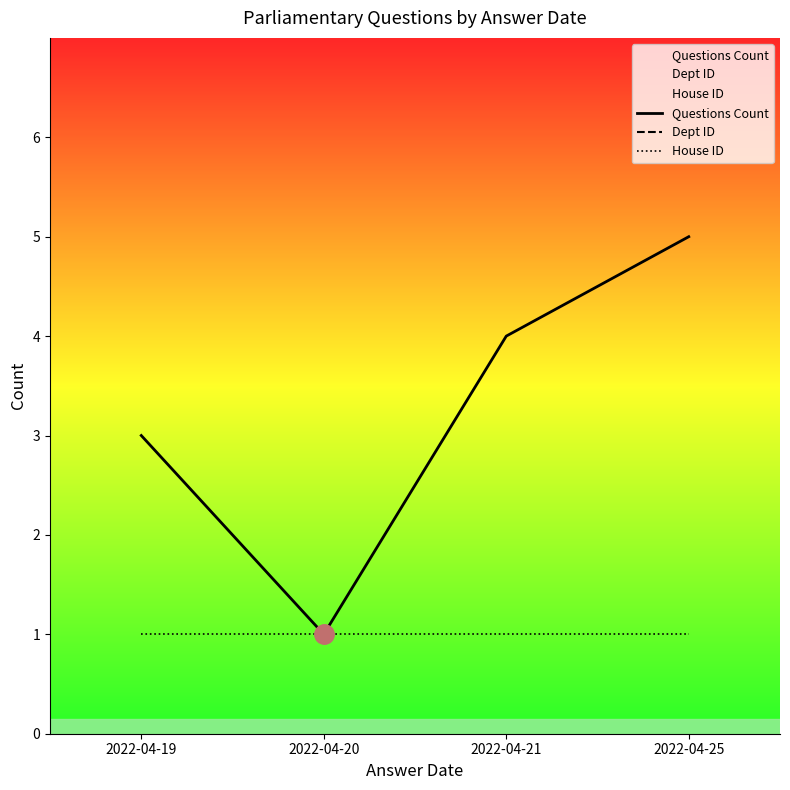

What is the value of the House ID point at the 1st from the left?

1